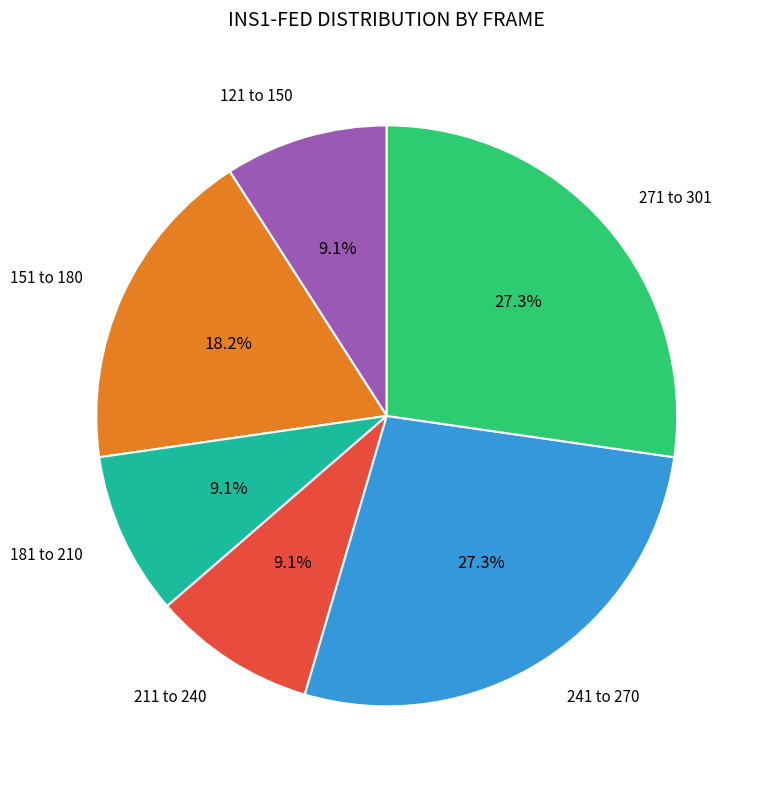

Is there a majority slice in this chart?

No